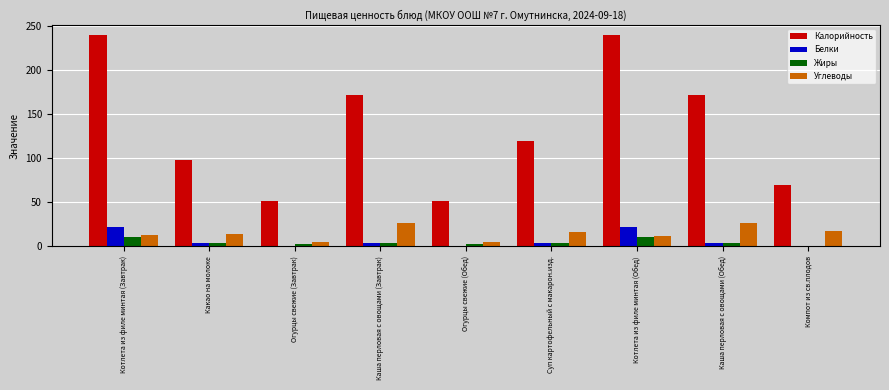

Read the Белки value at Котлета из филе минтая (Завтрак).

21.6